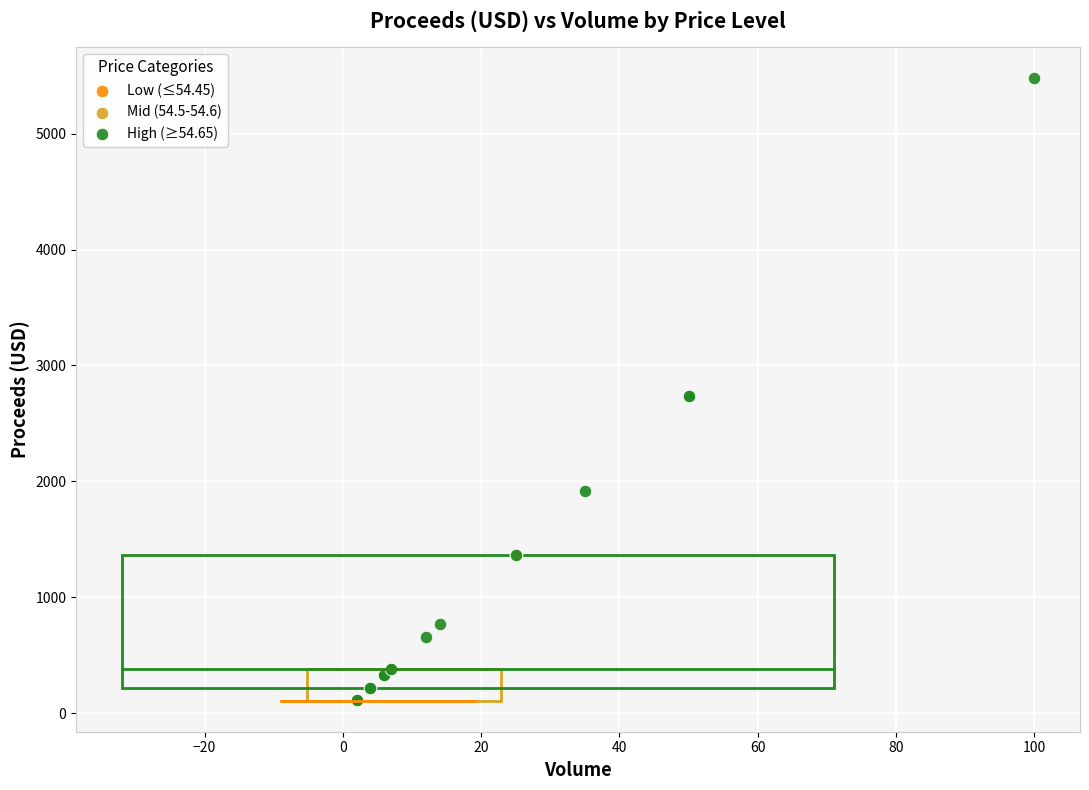

Which series has the widest spread of Y values?

High (≥54.65)